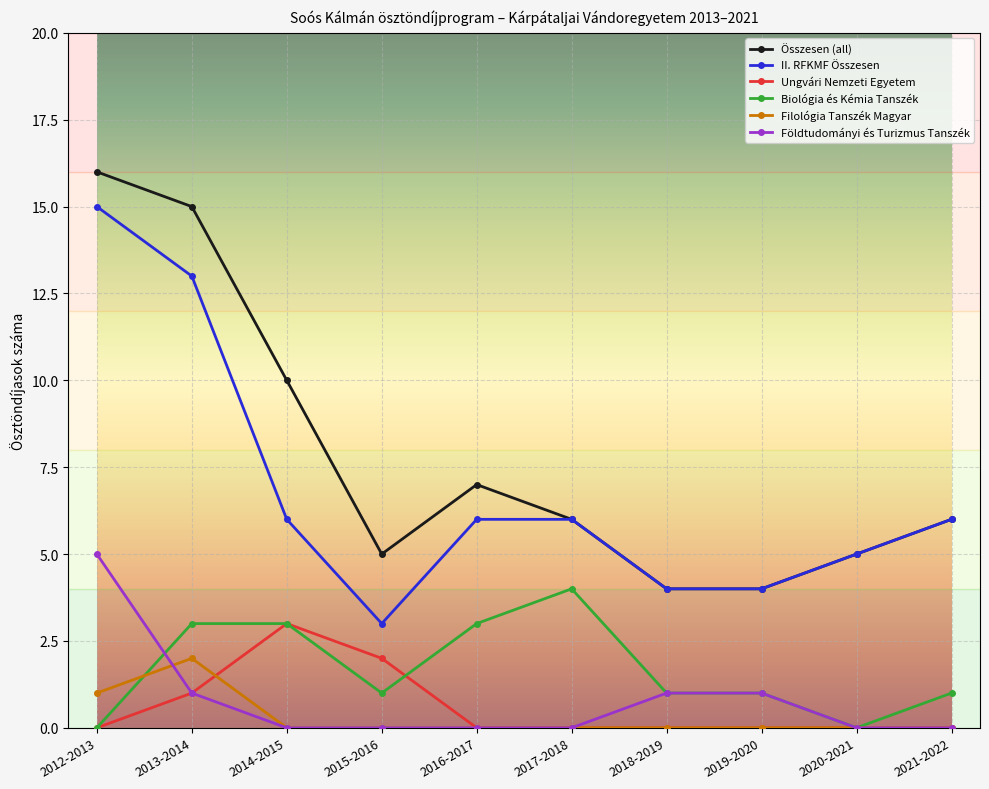

At which category does Ungvári Nemzeti Egyetem reach its first local peak?

2014-2015